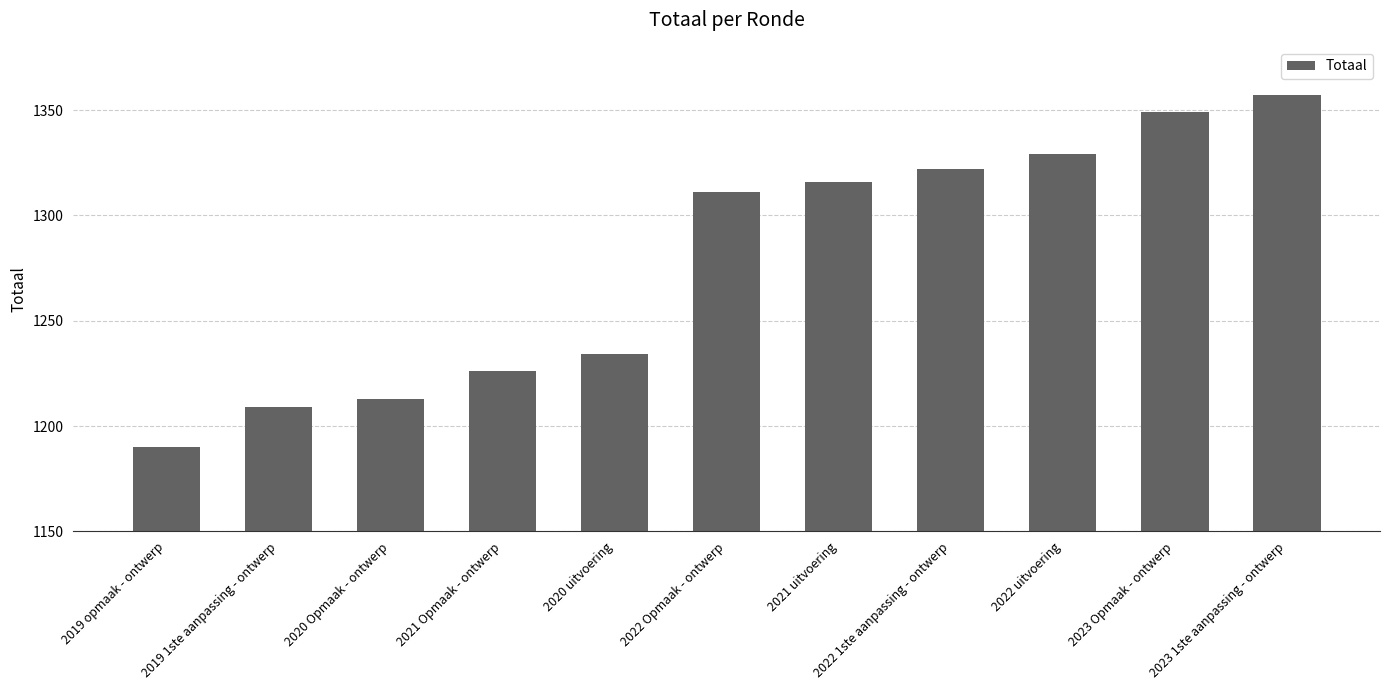

Between 2020 Opmaak - ontwerp and 2022 Opmaak - ontwerp, which is larger?

2022 Opmaak - ontwerp